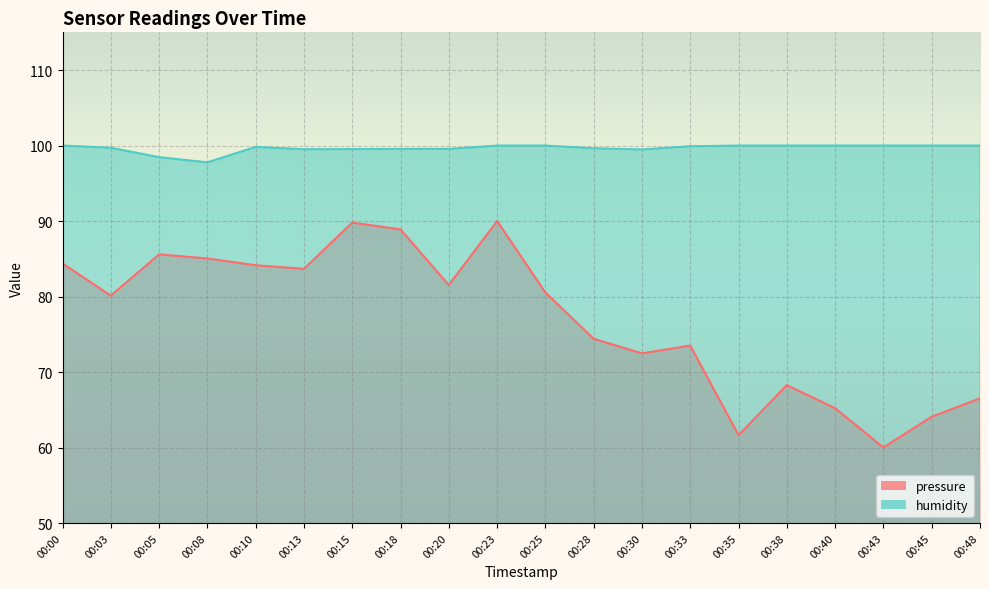

What is the value of the pressure point at the 14th from the left?

73.5